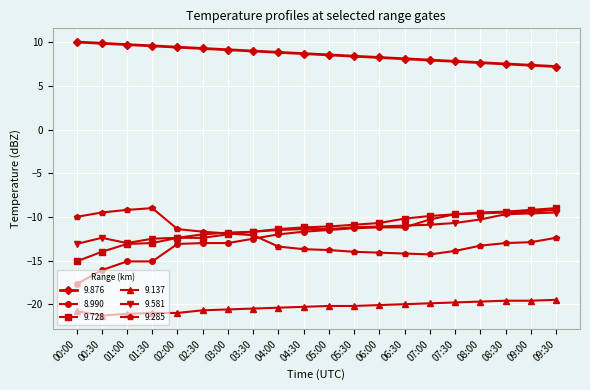

What is the highest value of the 9.728 series?

-9.0